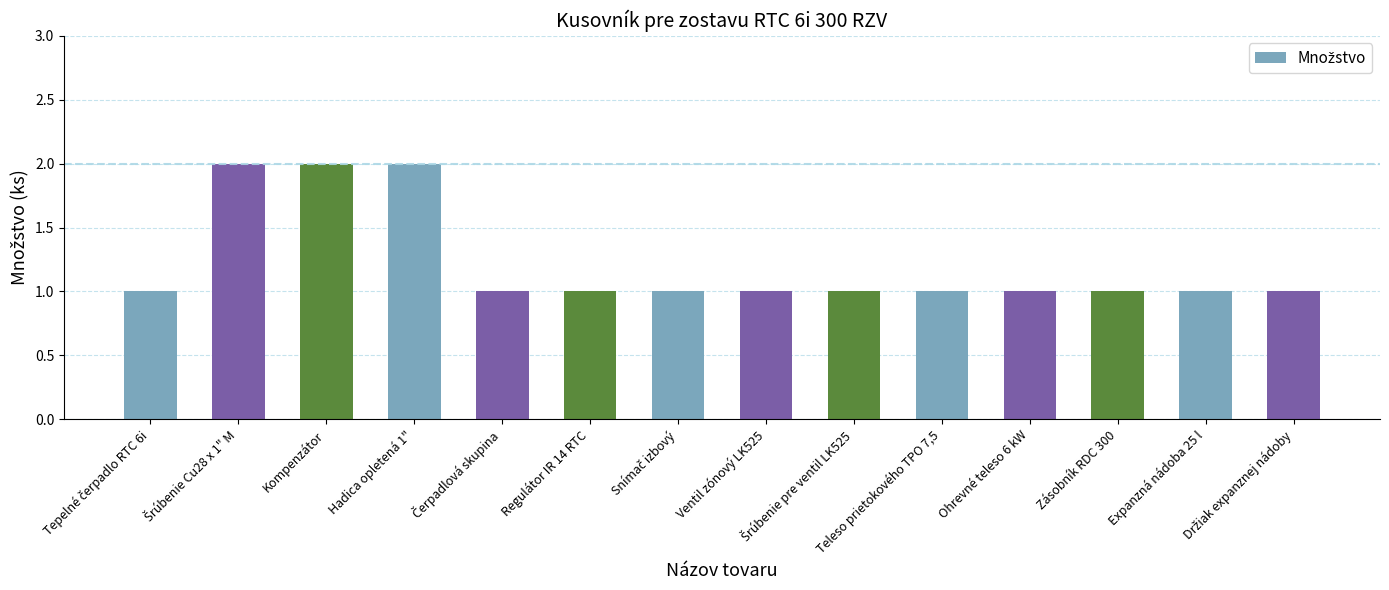

The value at Kompenzátor is 2. True or false?

True